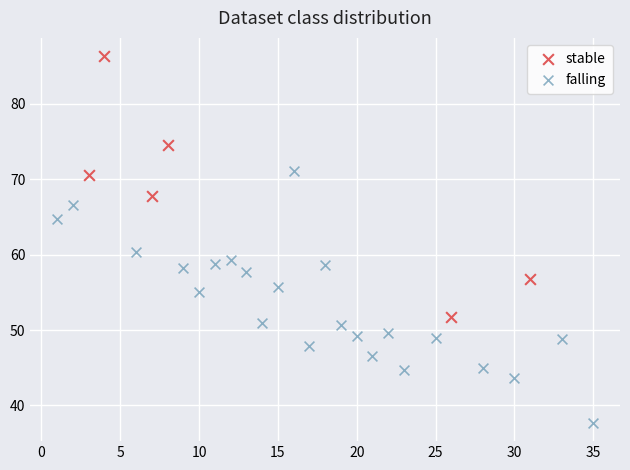

Which series contains the highest Y value?

stable